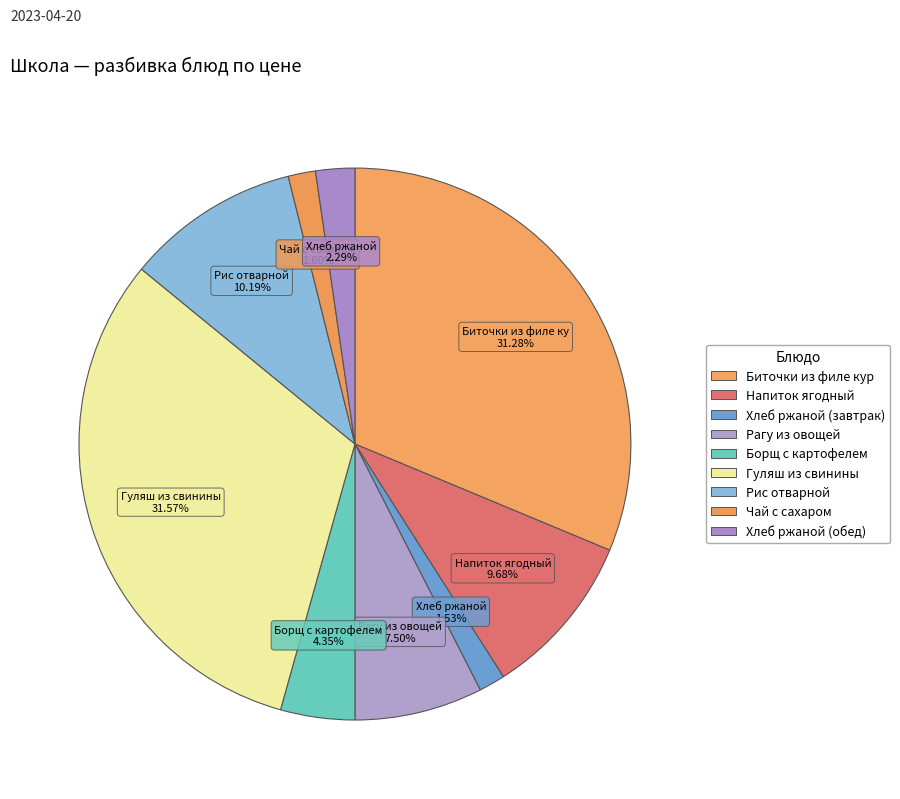

How many segments does this pie chart have?

9